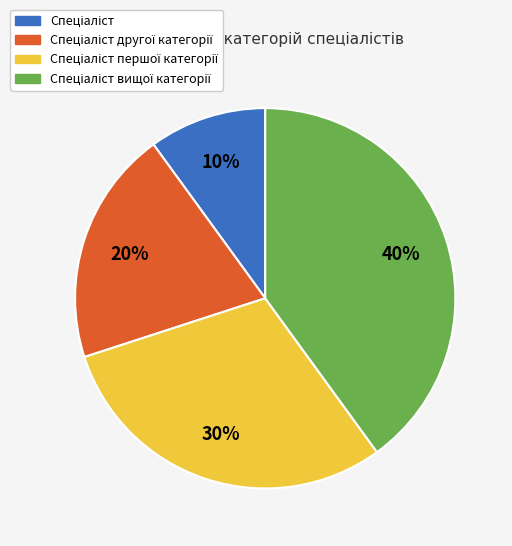

Is there a majority slice in this chart?

No